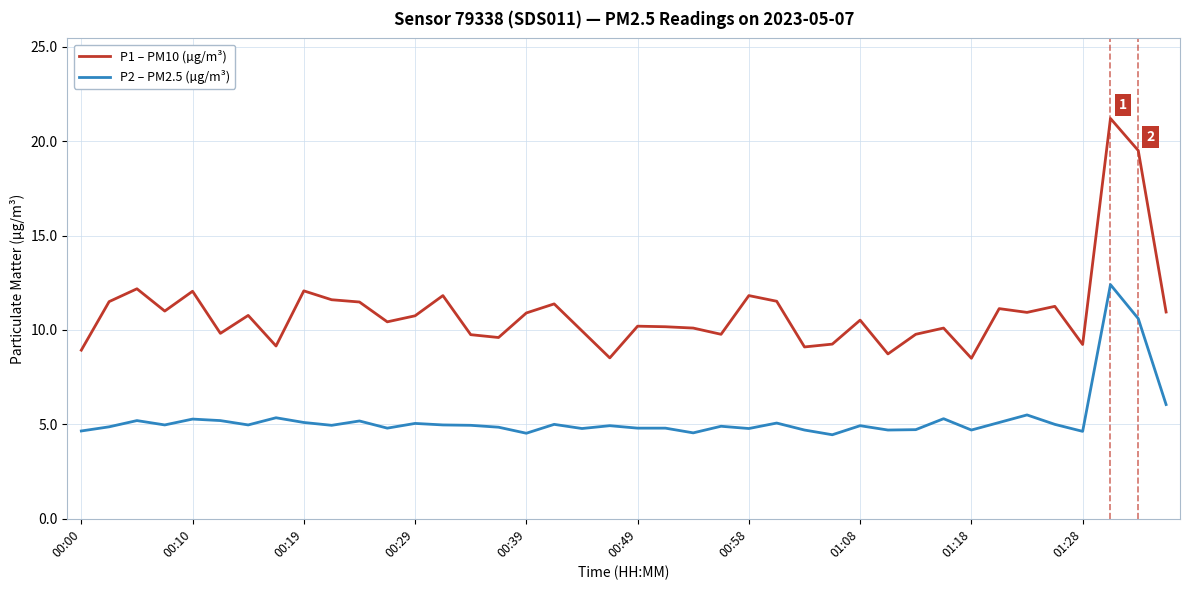

True or false: P2 – PM2.5 (µg/m³) and P1 – PM10 (µg/m³) cross at least once.

False